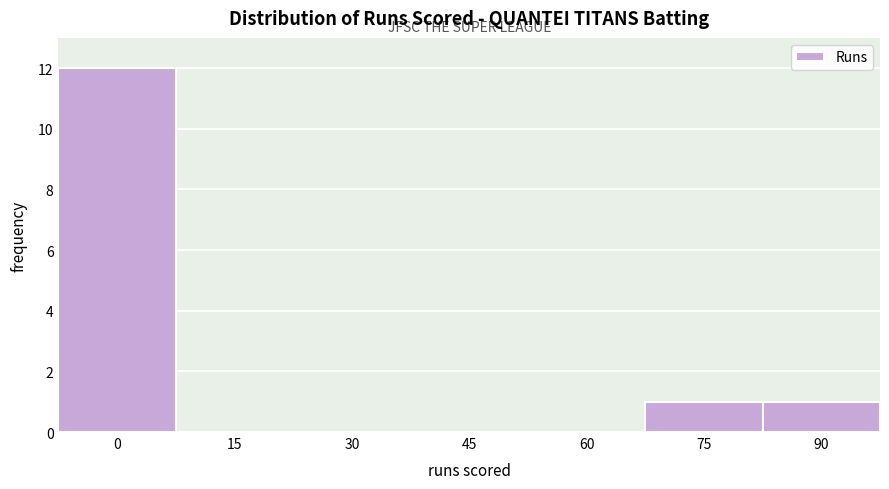

Reading left to right, what are all the values shown in this chart?

0=12	15=0	30=0	45=0	60=0	75=1	90=1